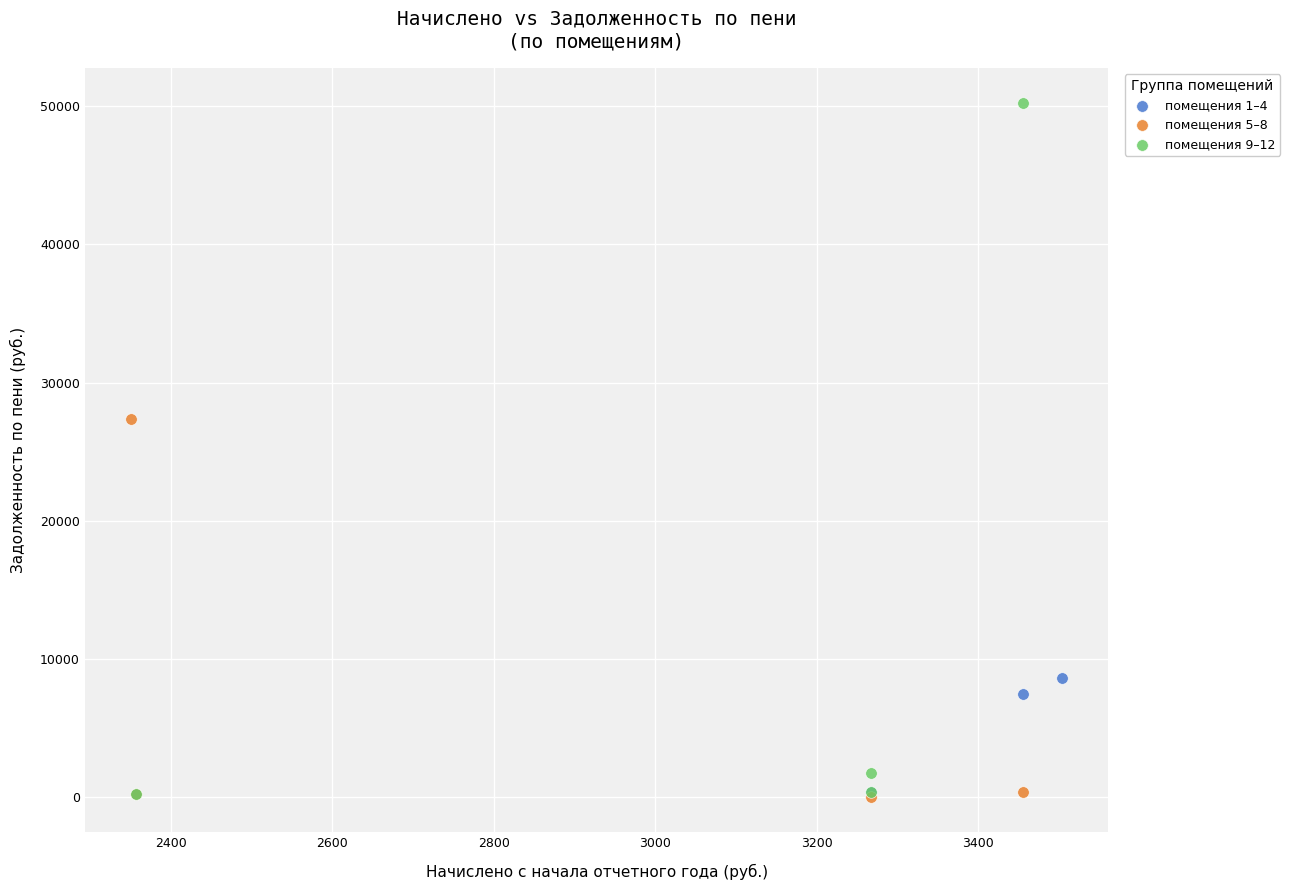

Which series has the widest spread of Y values?

помещения 9–12